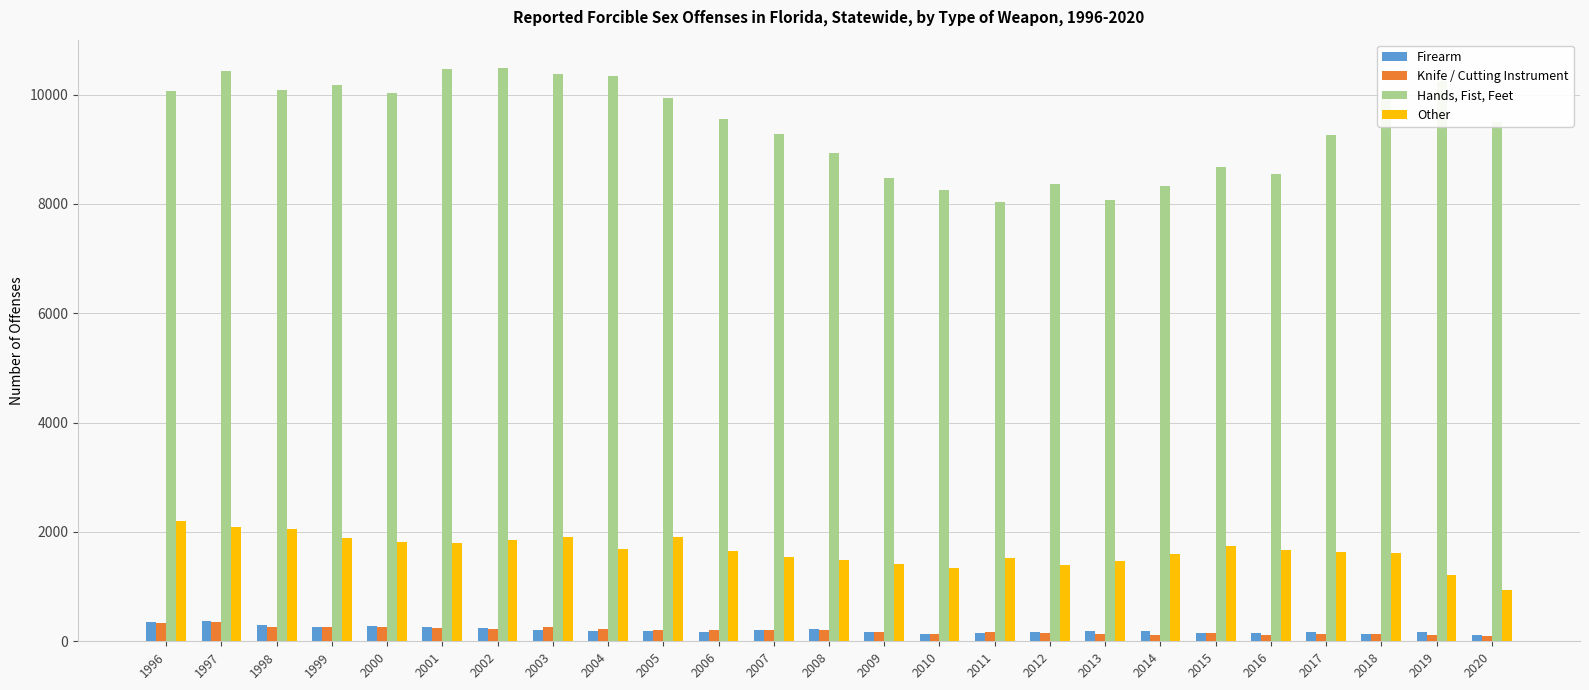

Are the bars grouped side by side (vs. stacked)?

Yes